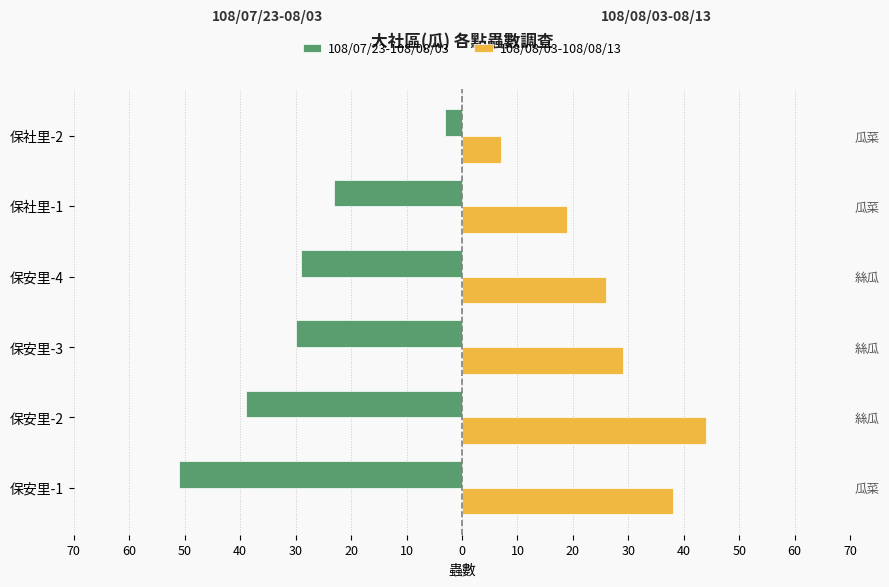

What is the value of the 108/07/23-108/08/03 bar at the 5th from the left?

-23